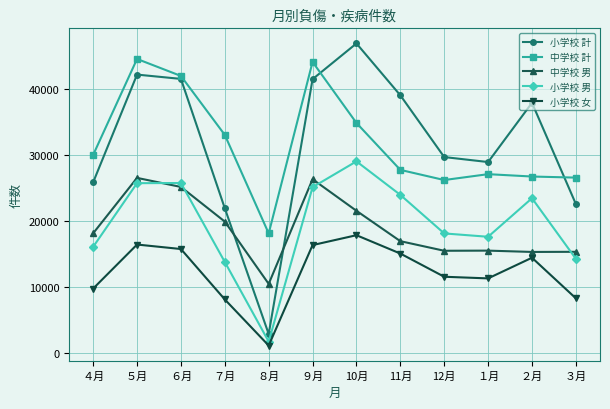

What is the greatest value displayed?

46965